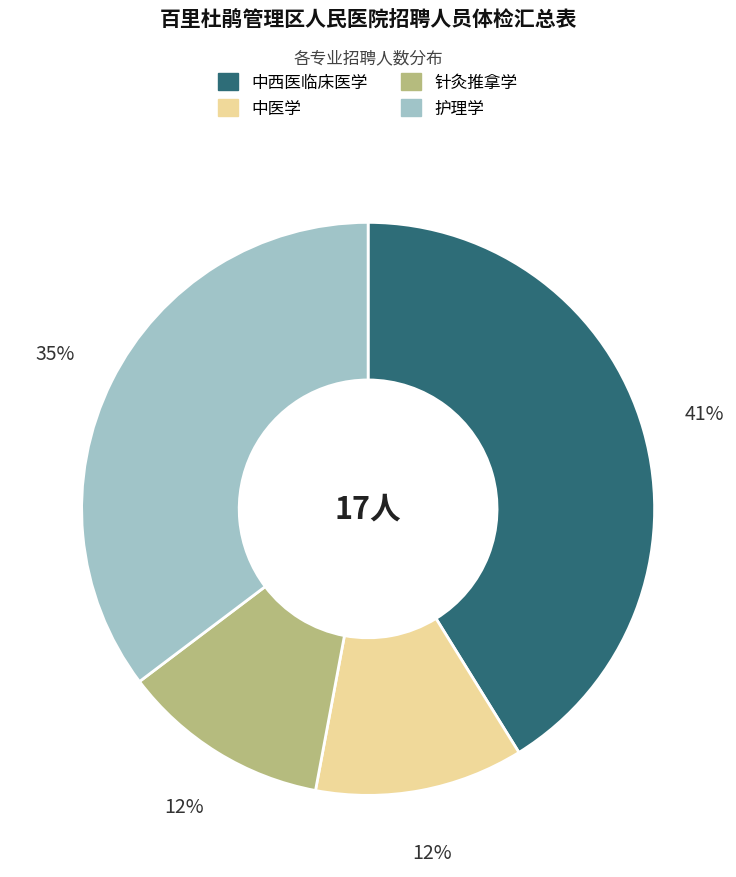

To the nearest percent, what portion does 中西医临床医学 represent?

41%